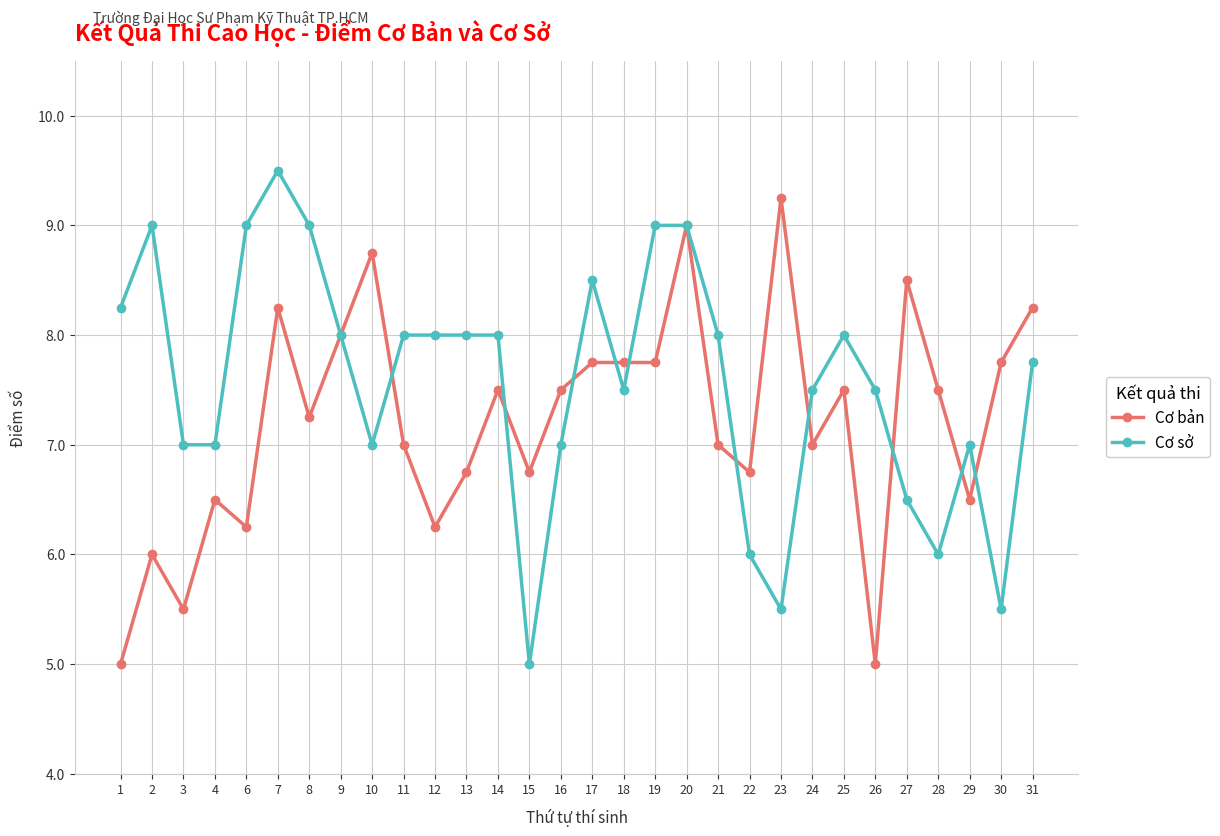

What is the difference between the highest and lowest values at 21?

1.0